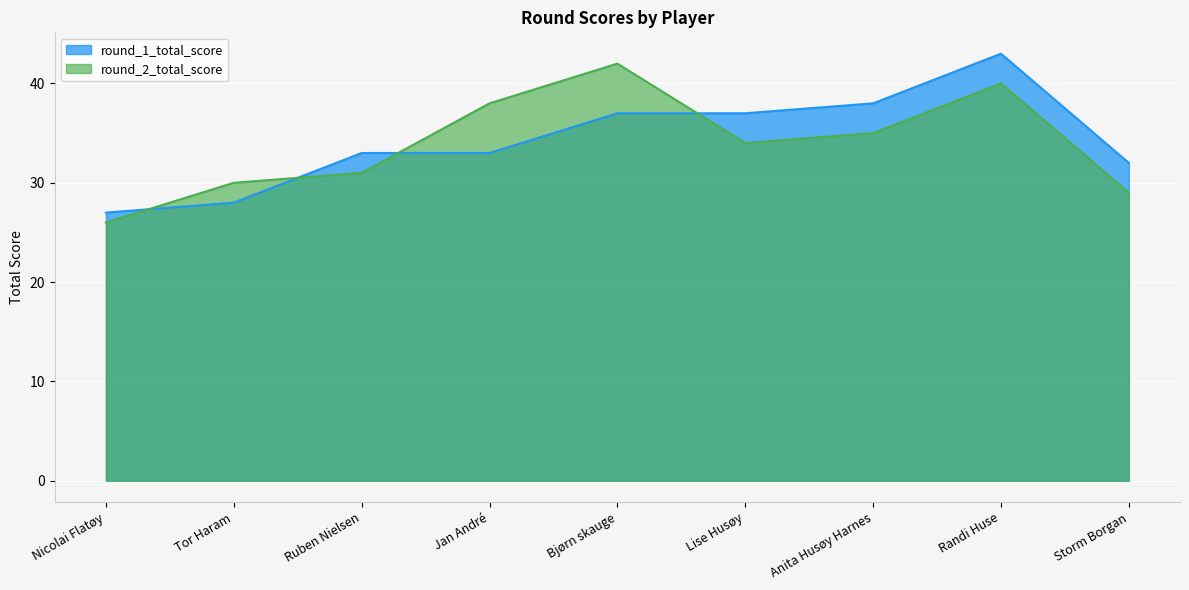

How many interior local peaks does the round_1_total_score series have?

1